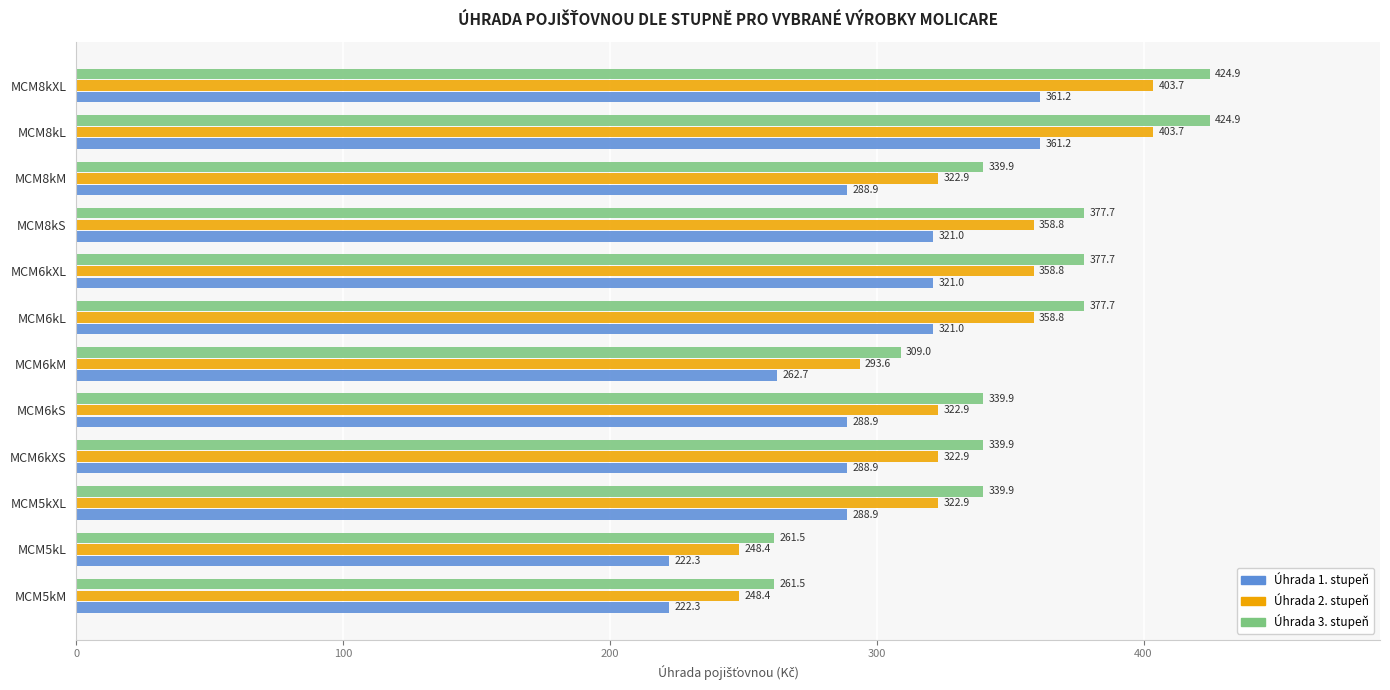

What is the sum of the Úhrada 2. stupeň values at MCM5kM and MCM6kXS?

571.3